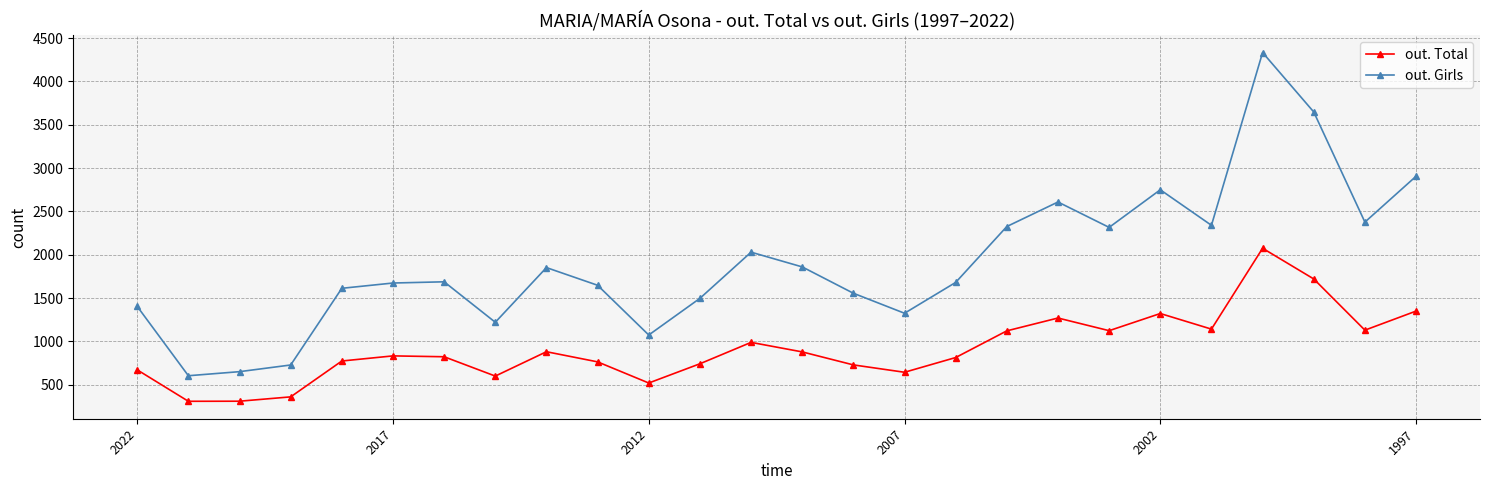

True or false: out. Total and out. Girls intersect in this chart.

False